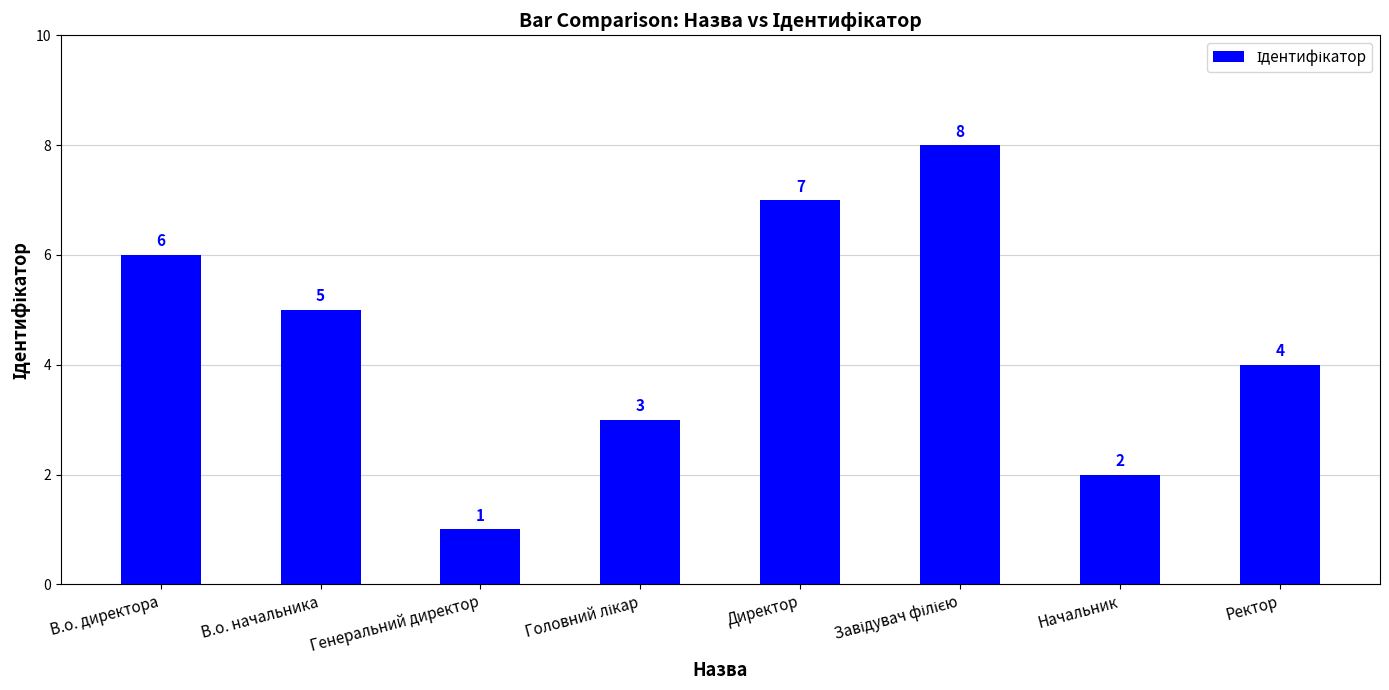

Which has a higher value, Ректор or Начальник?

Ректор